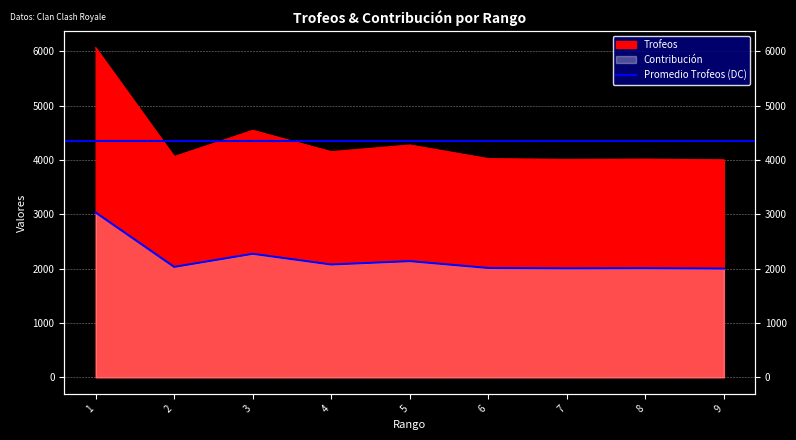

The Contribución series shows 3052 at 9. True or false?

False